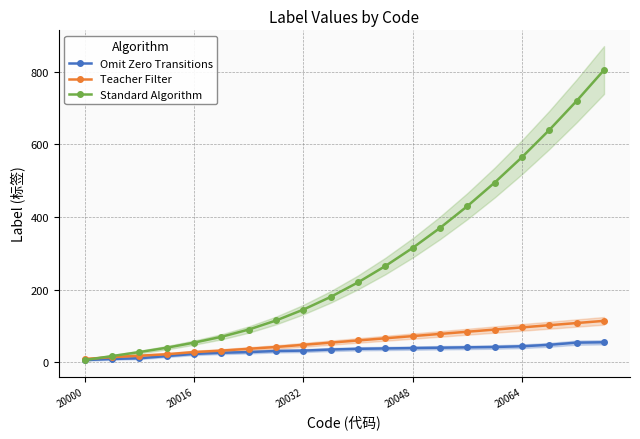

The value of Standard Algorithm at 20064 is 565. True or false?

True